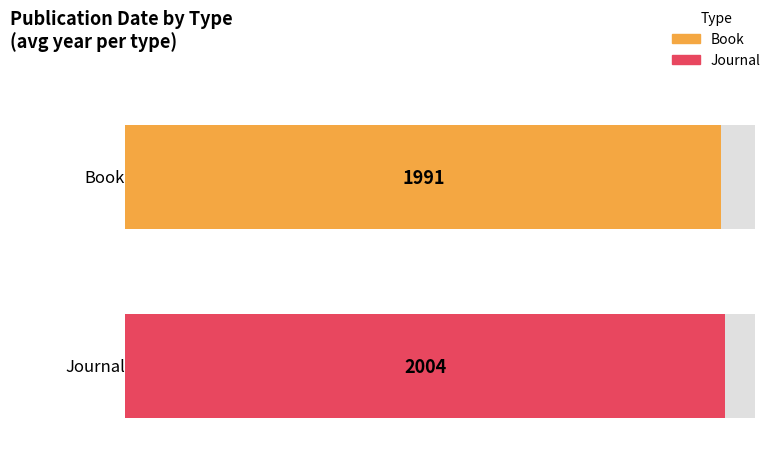

Reading left to right, extract all data points from this chart.

Book: 1991	1991
Journal: 2004	2004